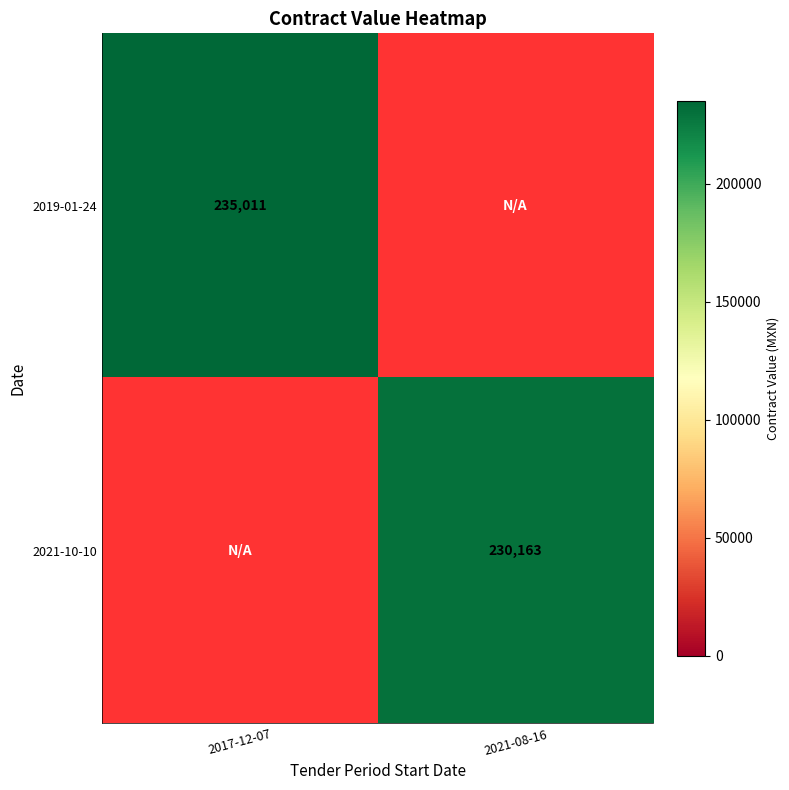

True or false: 2019-01-24 has a value of 332172 at 2017-12-07.

False